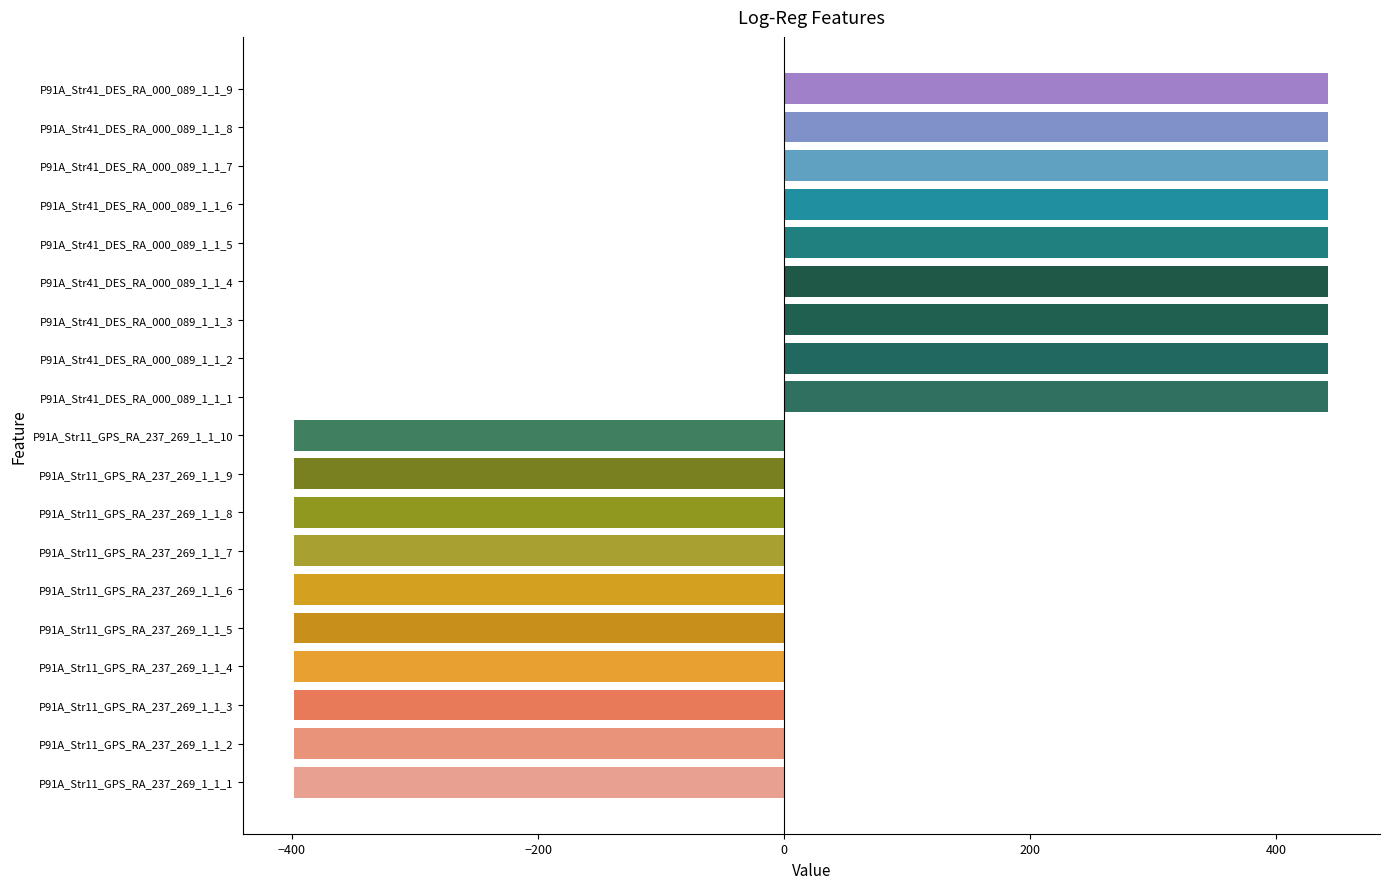

What is the change in value from P91A_Str11_GPS_RA_237_269_1_1_3 to P91A_Str41_DES_RA_000_089_1_1_8?

+840.0